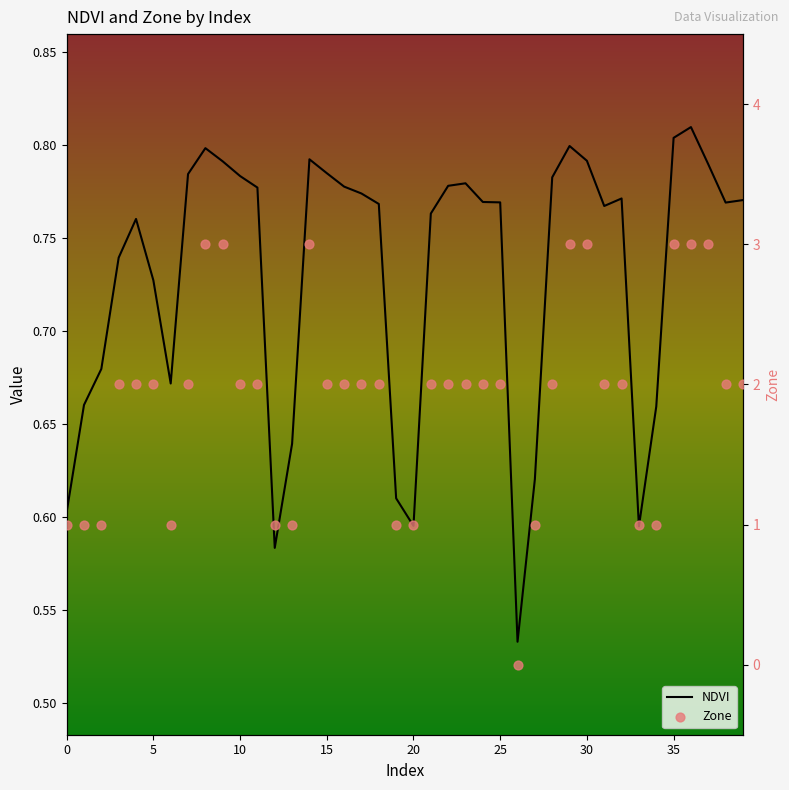

At how many categories does at least one series exceed 2?

8